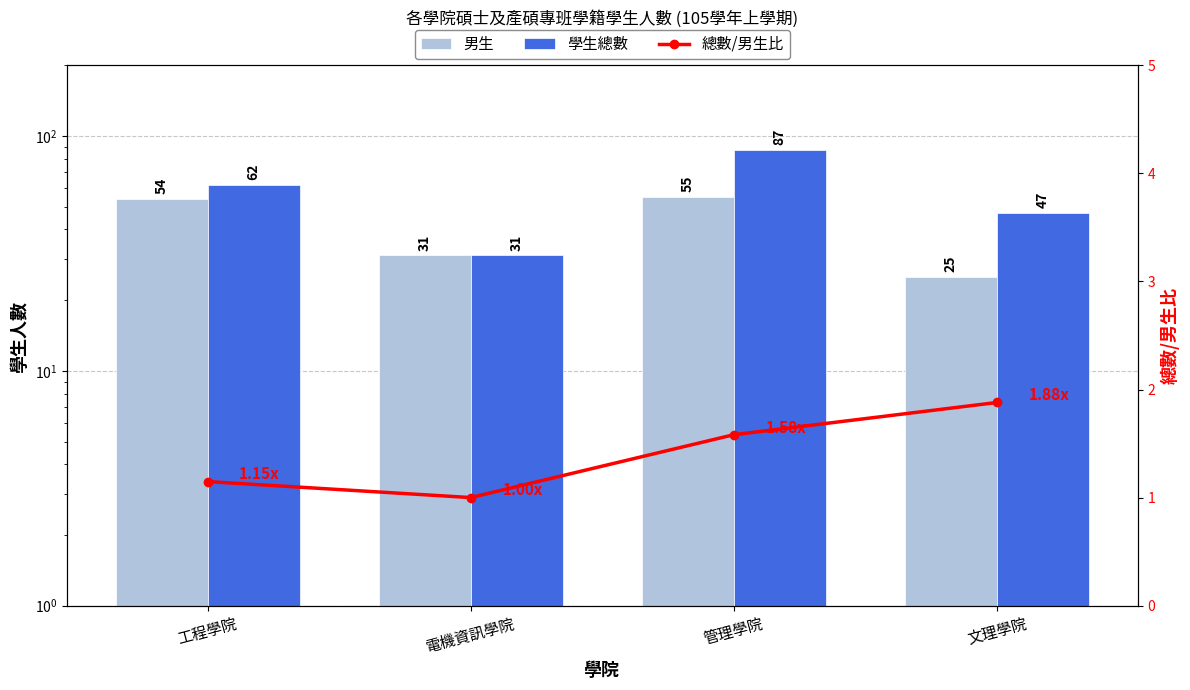

Reading left to right, list all the values displayed in this chart.

男生: 工程學院=54.0	電機資訊學院=31.0	管理學院=55.0	文理學院=25.0
學生總數: 工程學院=62.0	電機資訊學院=31.0	管理學院=87.0	文理學院=47.0
總數/男生比: 工程學院=1.1	電機資訊學院=1.0	管理學院=1.6	文理學院=1.9